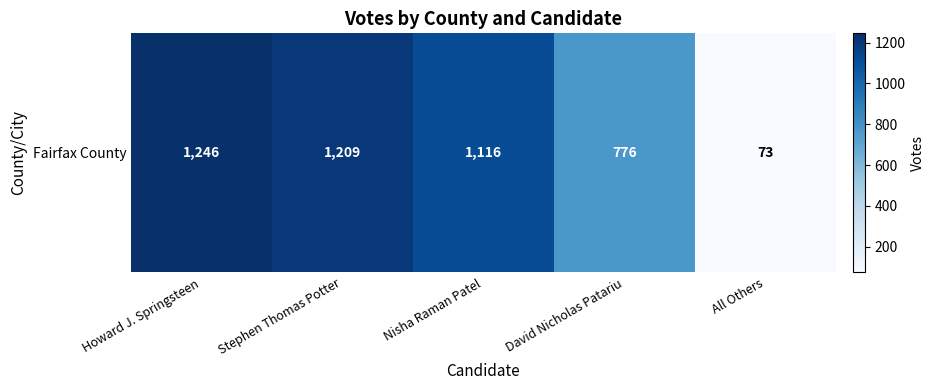

The value at Nisha Raman Patel is 598. True or false?

False